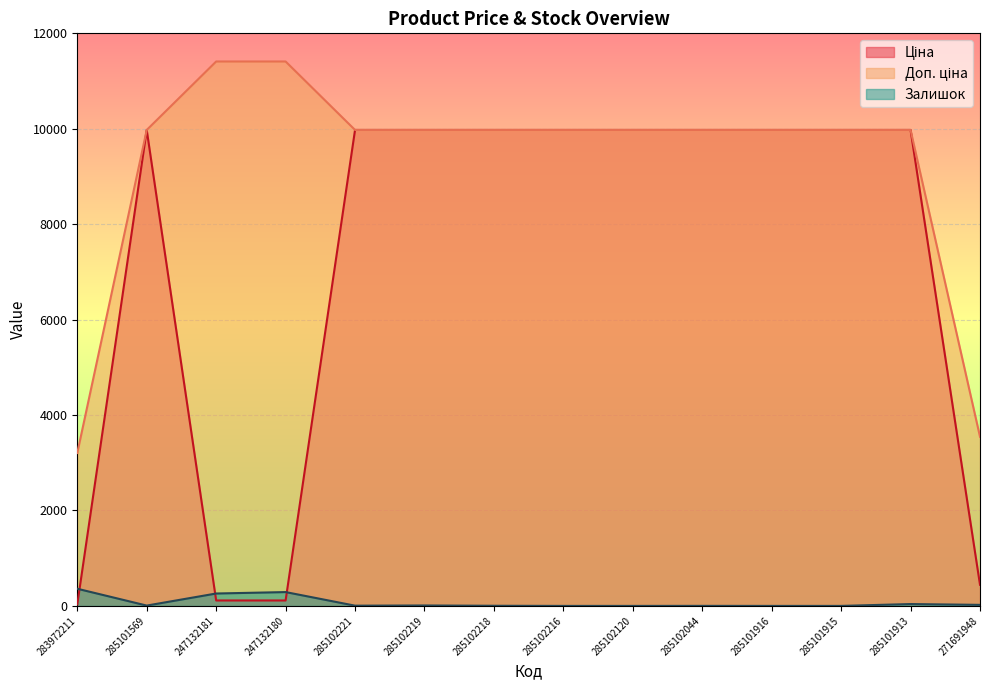

True or false: Доп. ціна has more than 2 interior local peaks.

False